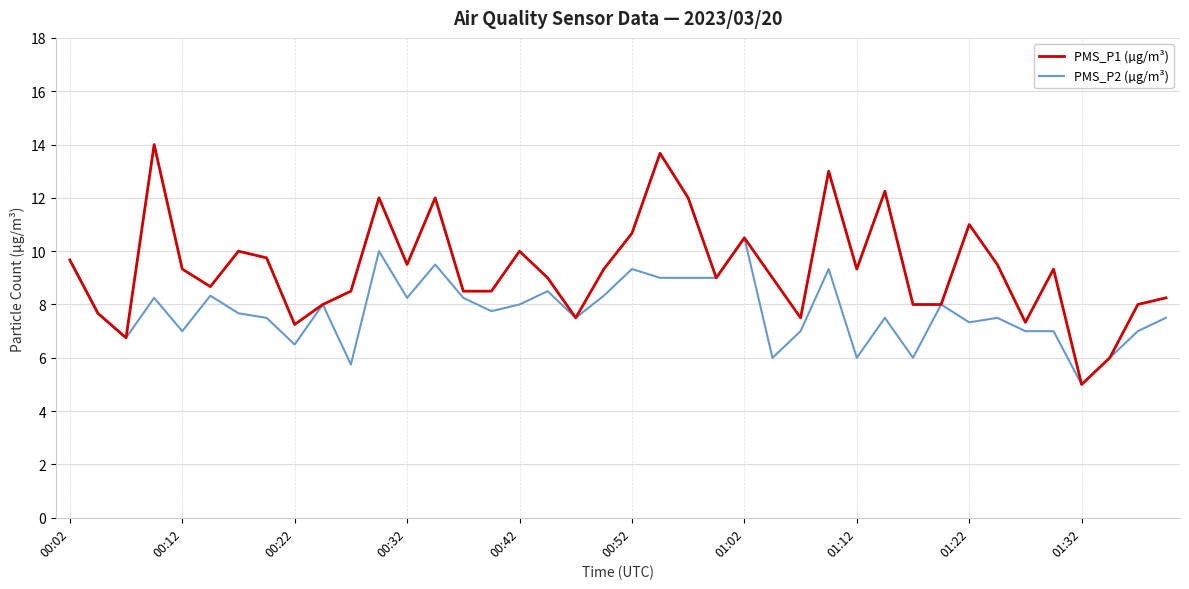

List the series in order of their peak value, highest first.

PMS_P1 (µg/m³), PMS_P2 (µg/m³)